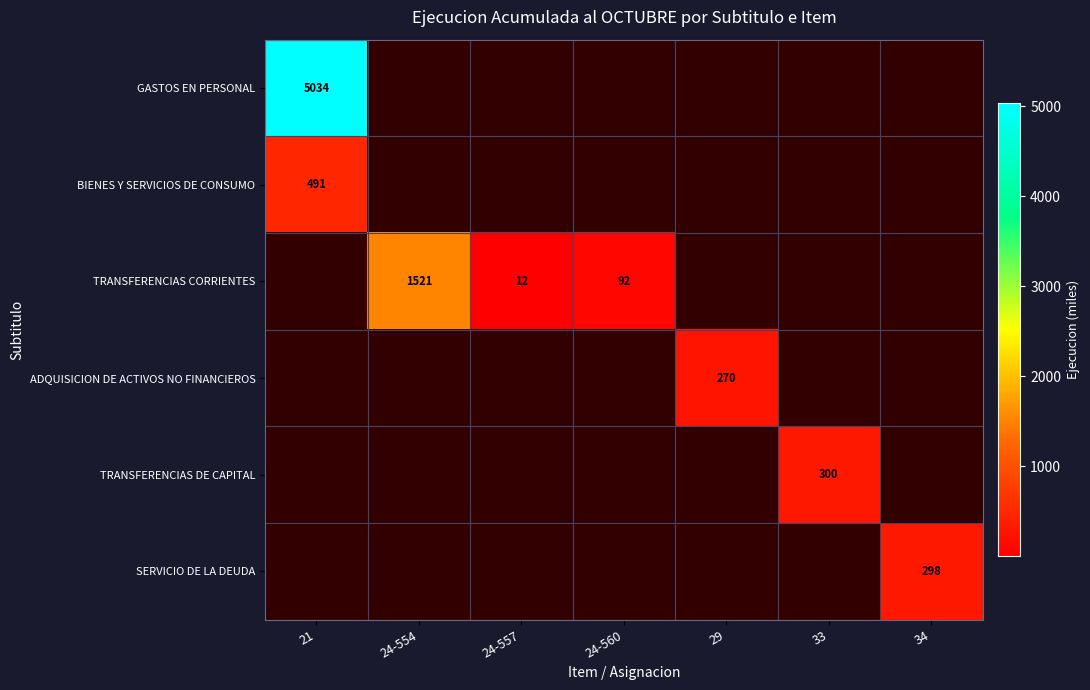

True or false: ADQUISICION DE ACTIVOS NO FINANCIEROS has a value of 270 at 29.

True